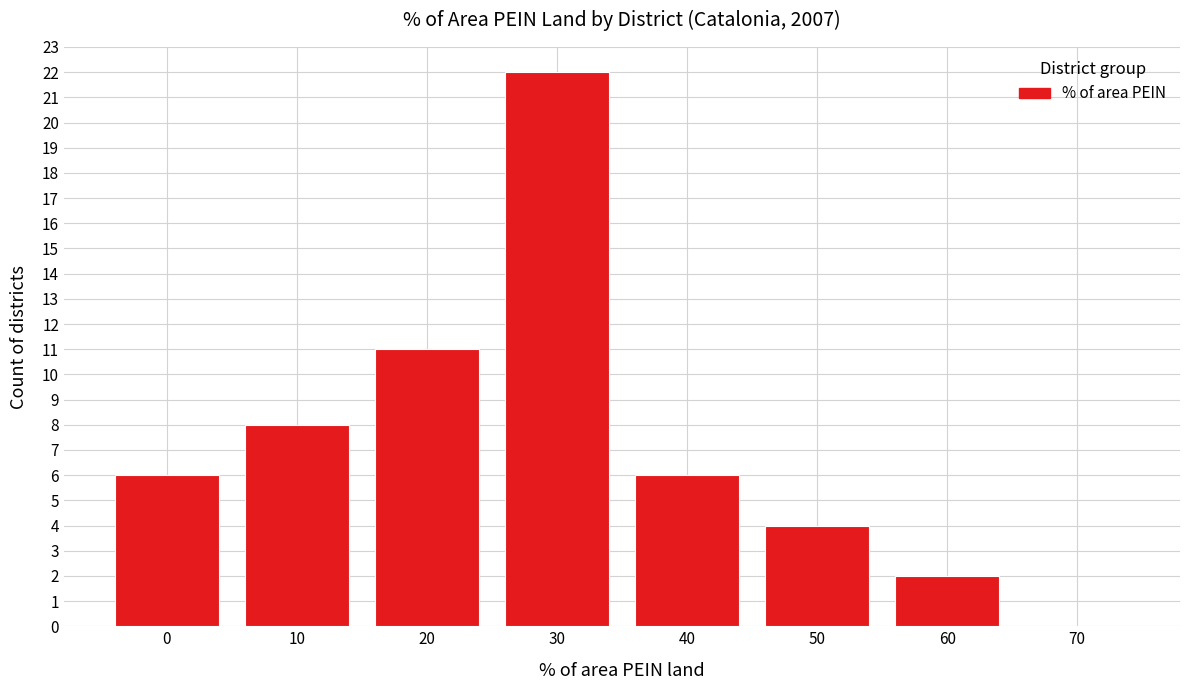

Reading right to left, extract all data points from this chart.

70=0	60=2	50=4	40=6	30=22	20=11	10=8	0=6